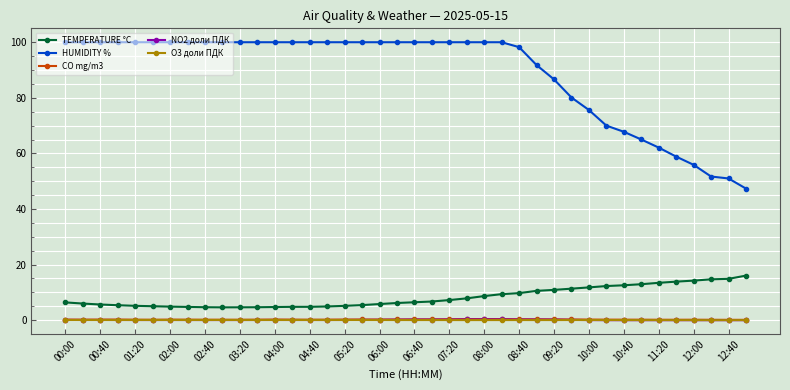

How many lines are shown in the chart?

5